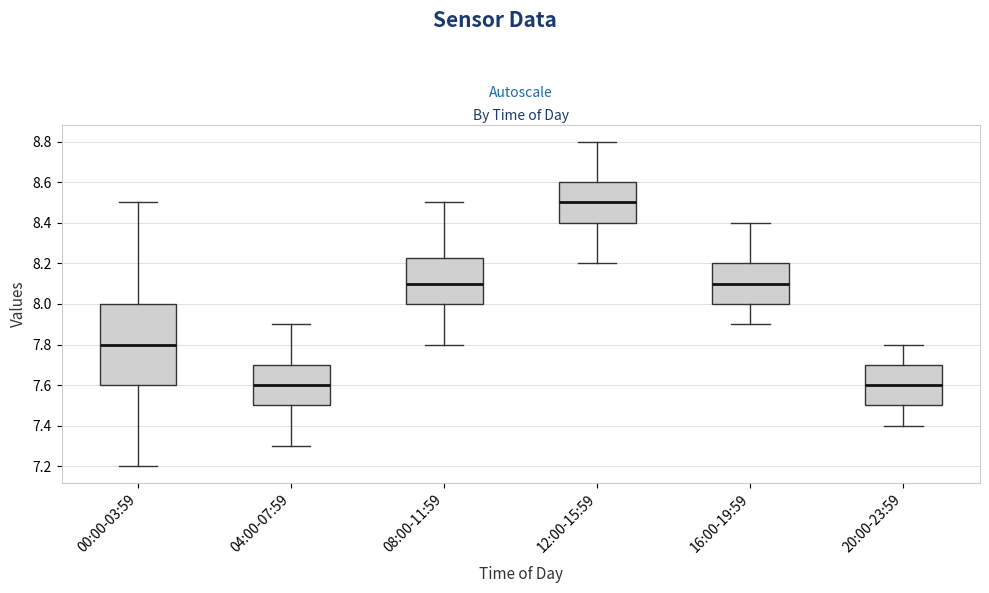

Where does the lower whisker of the box for 16:00-19:59 end on the y-axis? The values are not printed on the chart, so give them approximately, as read against the axis.

7.90